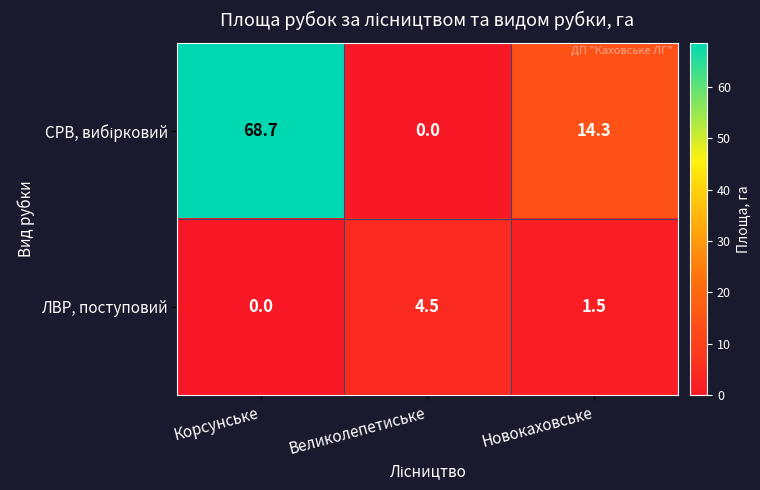

What is the difference between the maximum and second lowest values in the ЛВР, поступовий series?

3.0